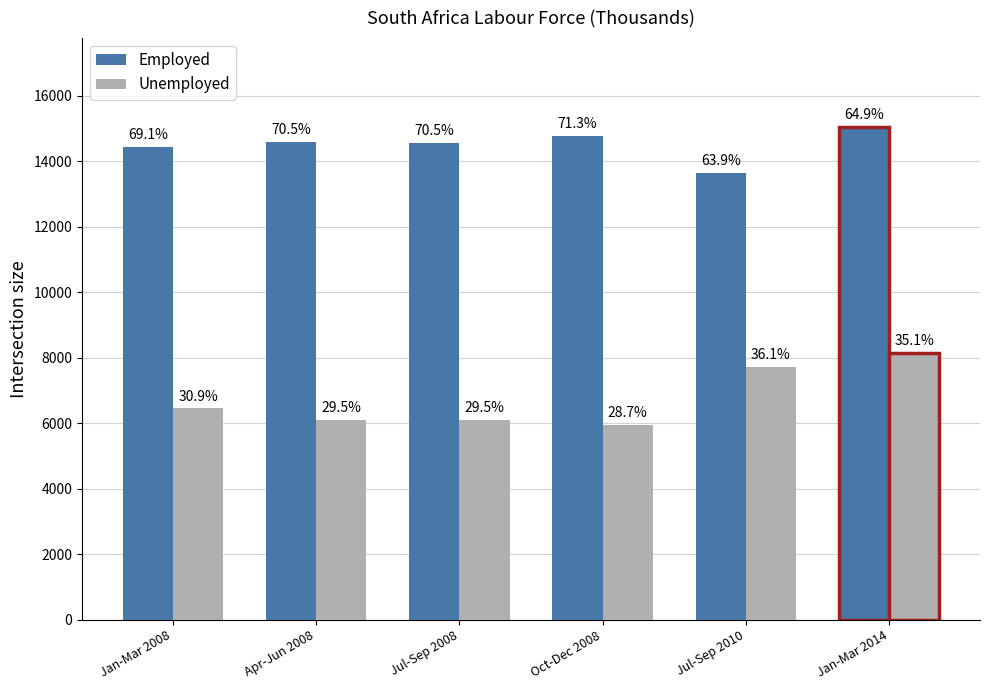

What position from the left is Apr-Jun 2008?

2